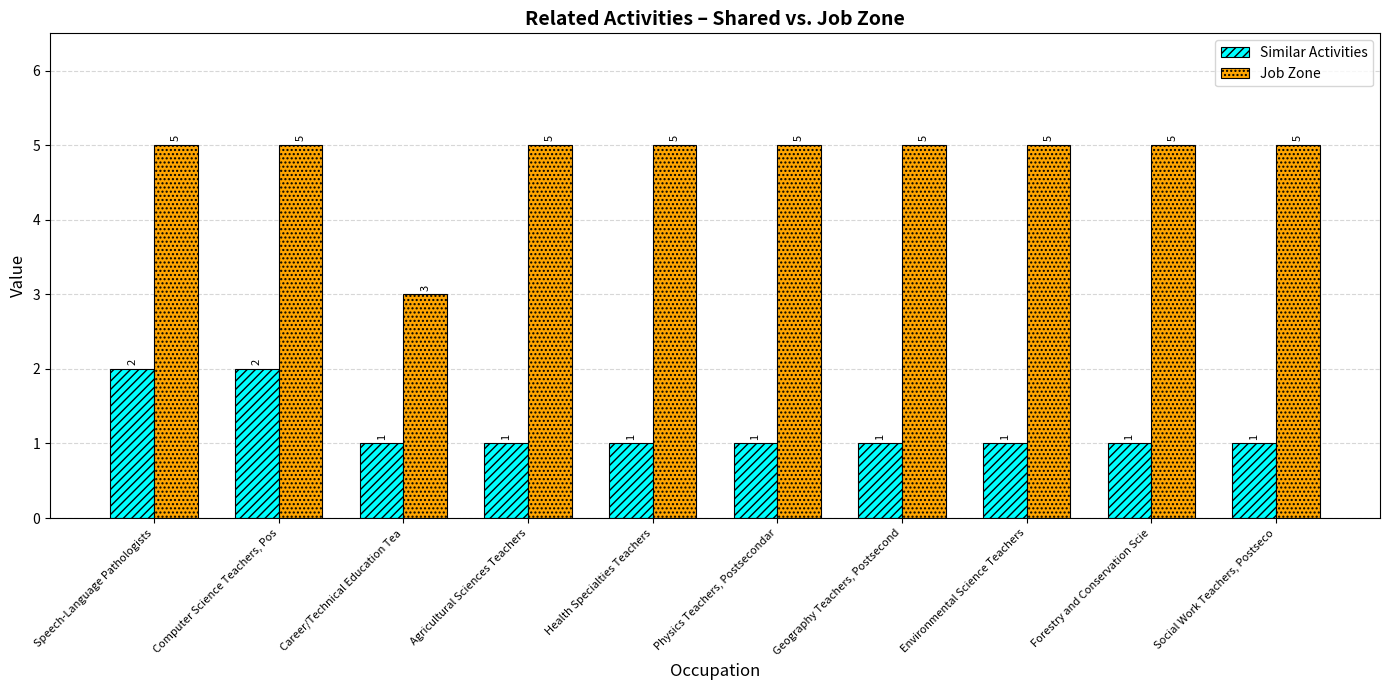

How many Similar Activities values are between 1 and 2?

10